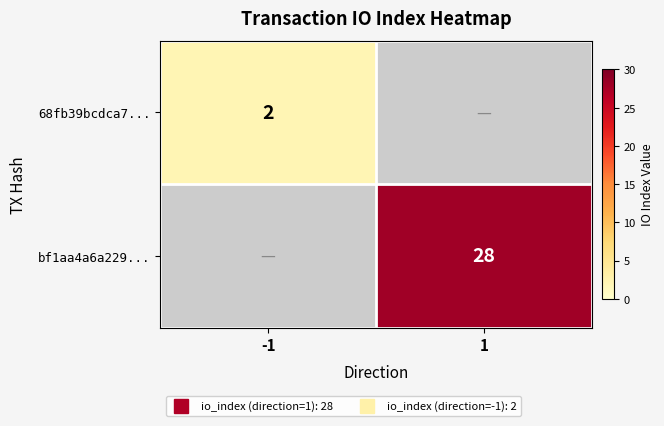

Which category has the lowest value in the bf1aa4a6a229... series?

-1